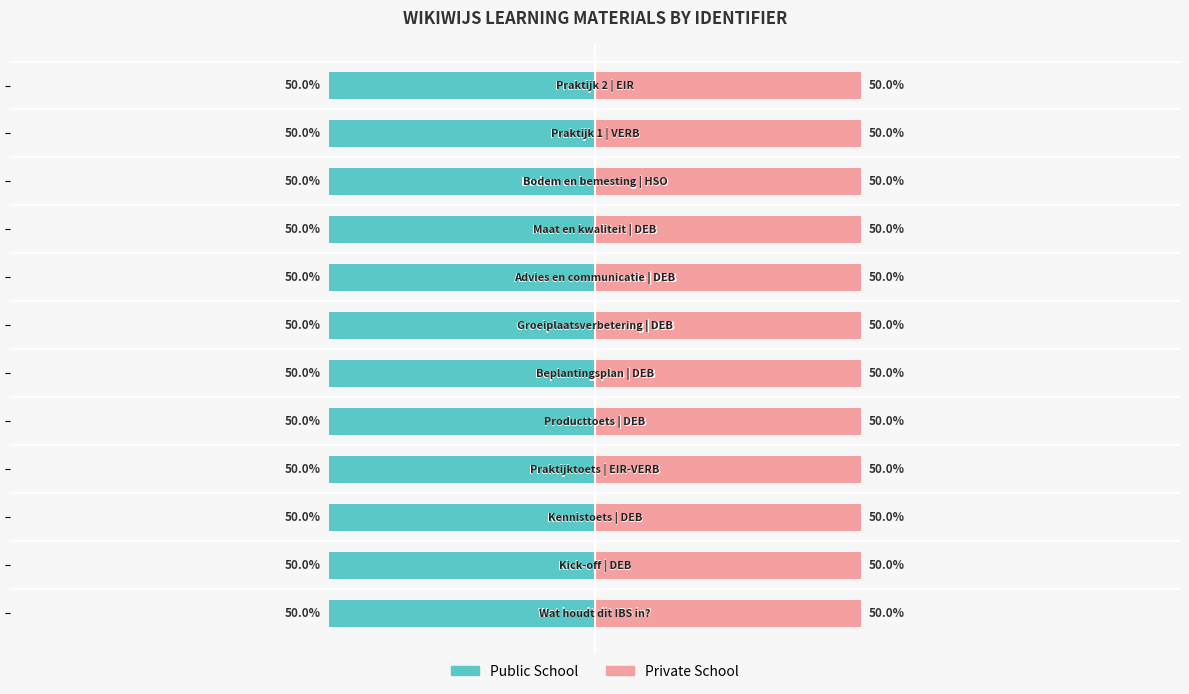

What is the sum of all Public School values?

-600.0